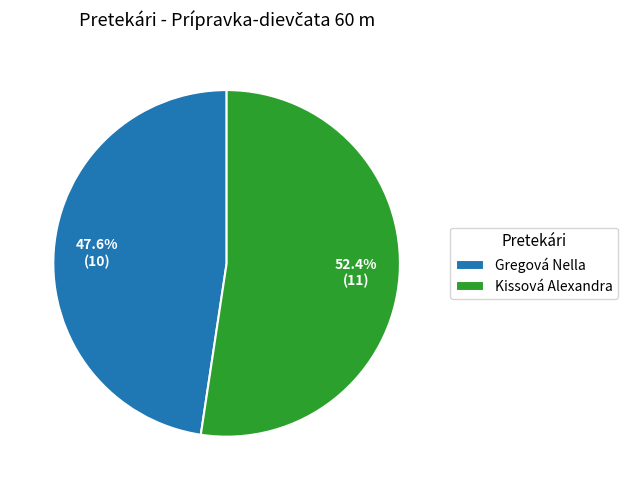

To the nearest percent, what is the average slice percentage?

50%